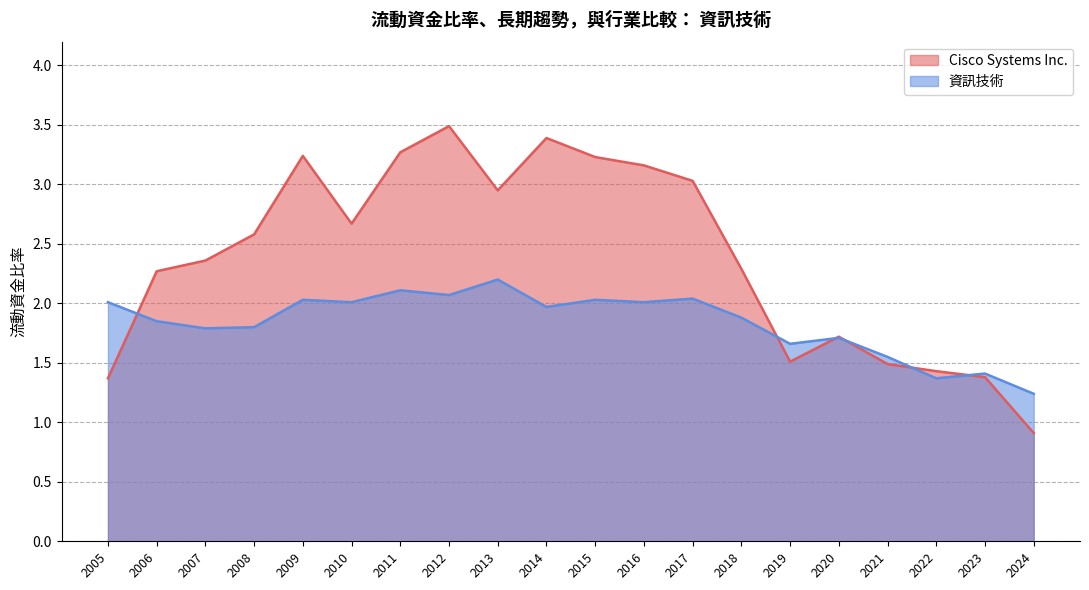

Is the value of Cisco Systems Inc. at 2016 greater than the value of 資訊技術 at 2016?

Yes